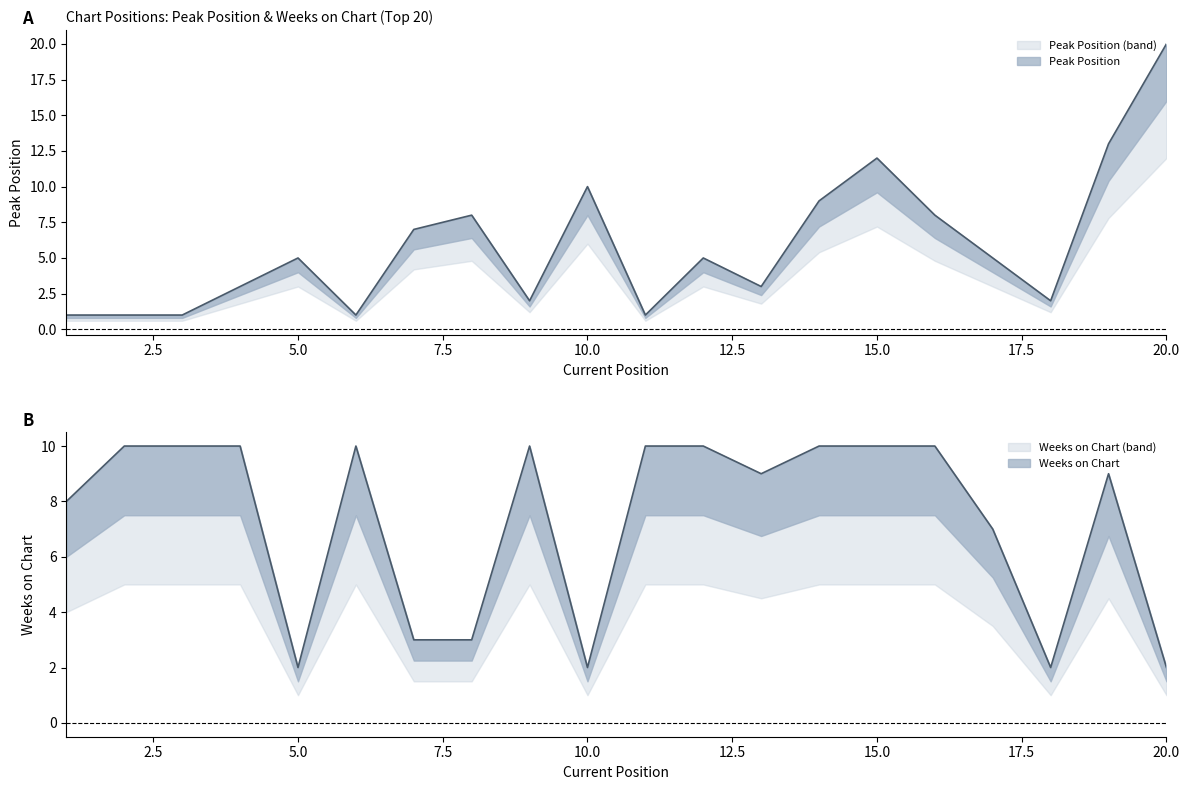

What is the sum of the Peak Position values at 5 and 1?

6